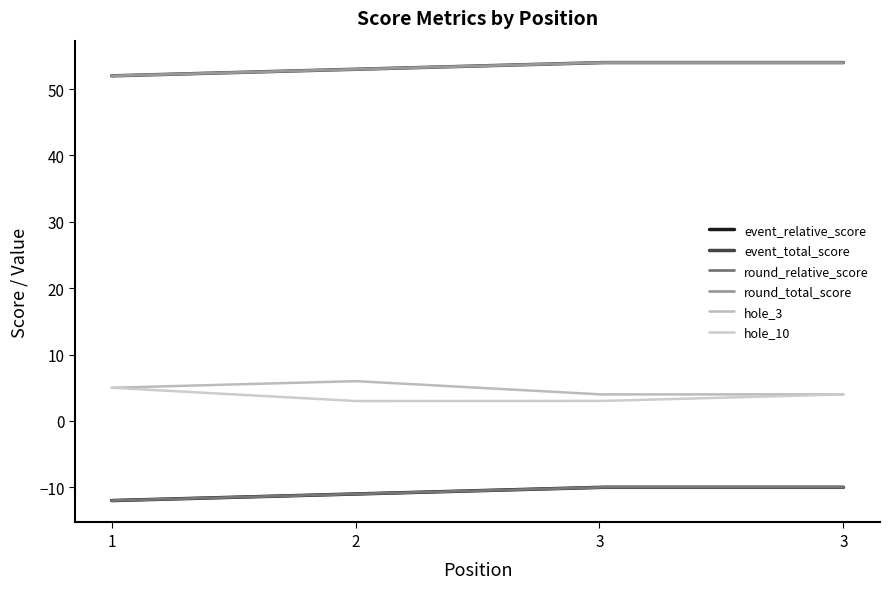

Does the chart have visible grid lines?

No